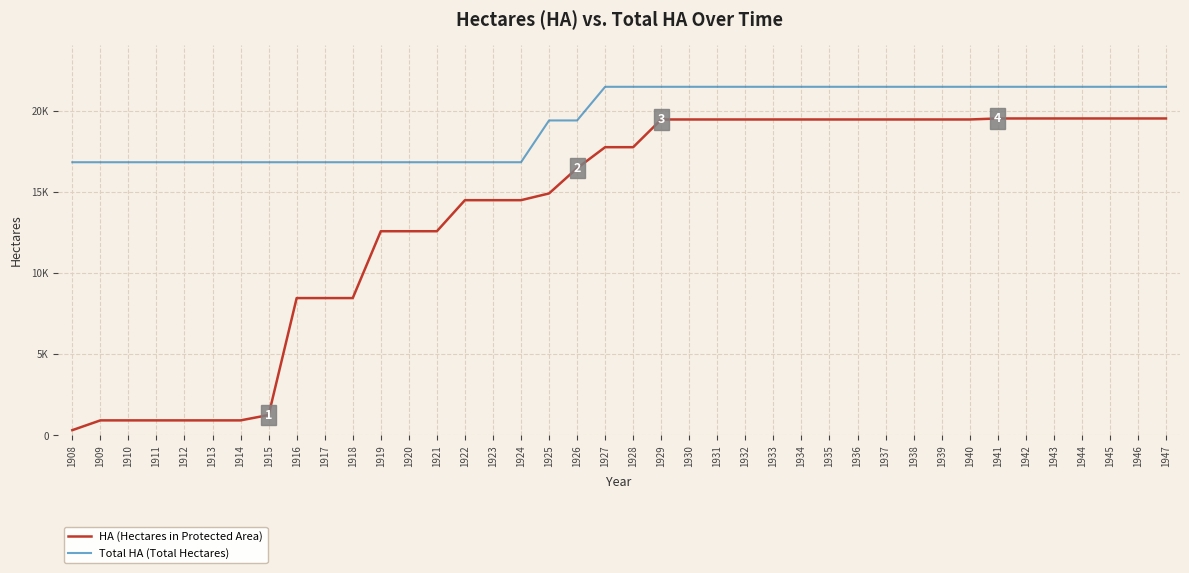

True or false: Total HA (Total Hectares) and HA (Hectares in Protected Area) intersect in this chart.

False